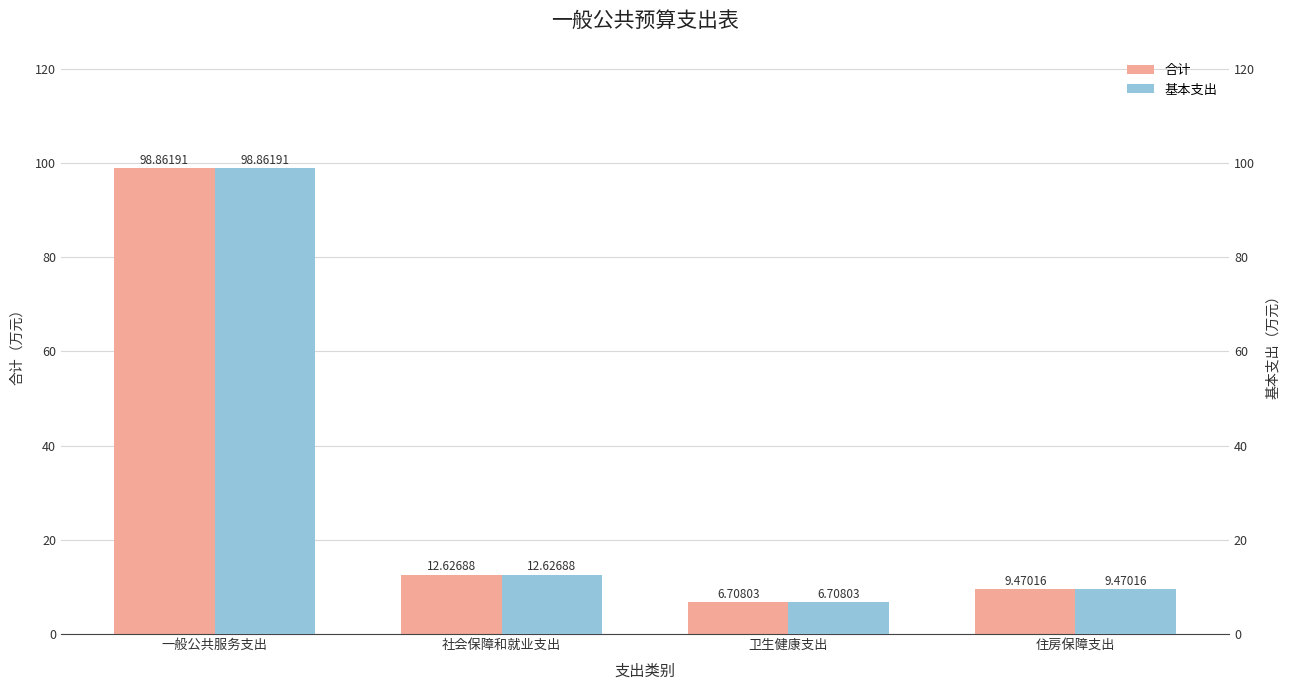

Which series changed the most between 卫生健康支出 and 住房保障支出?

合计